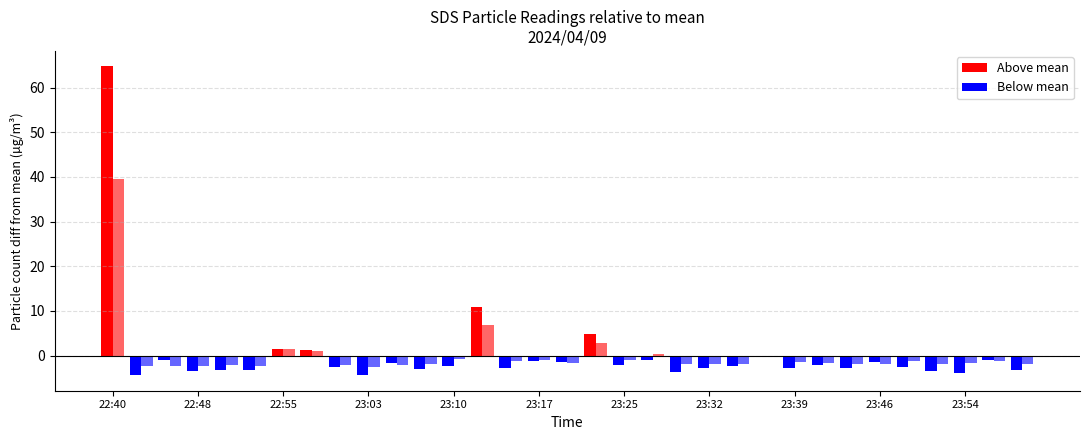

How many data points in SDS_P1 are less than 5?

10